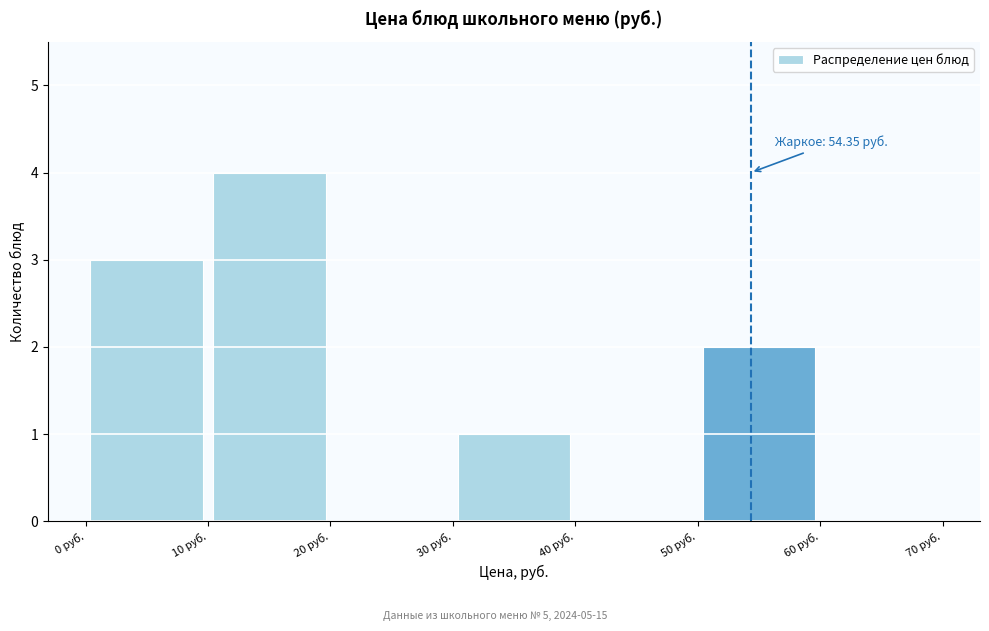

Over which range of the x-axis is the bar tallest?

10 to 20